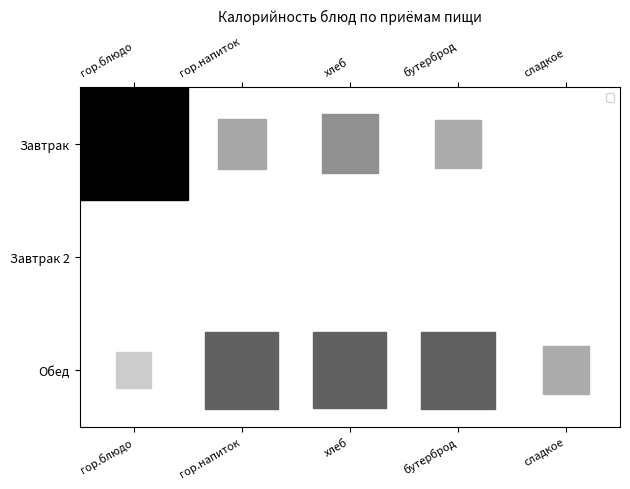

What is the difference between the highest and lowest values at бутерброд?

142.3